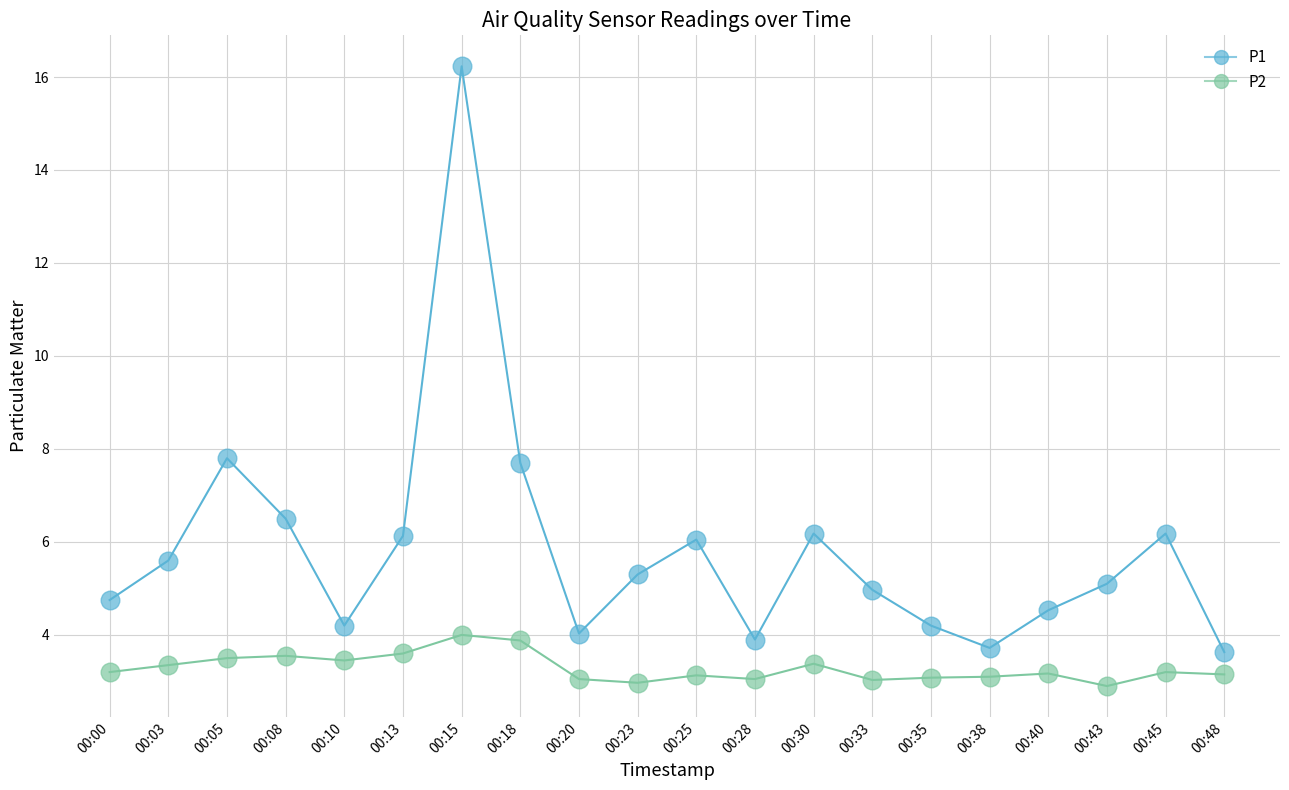

Is the value of P1 at 00:05 greater than the value of P2 at 00:30?

Yes